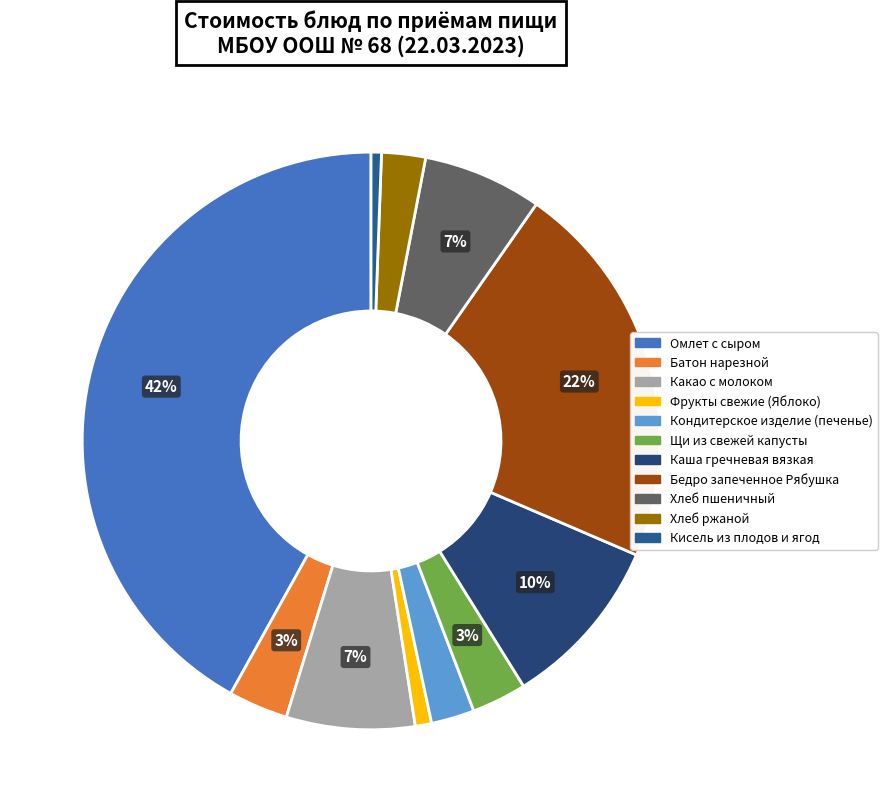

How many slices are in this pie chart?

11